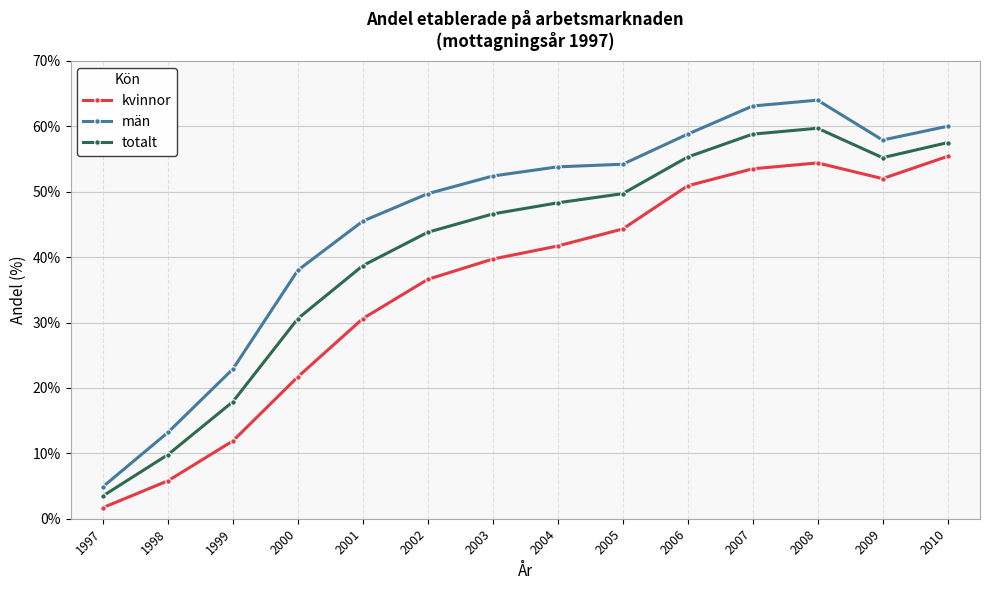

At which label is män closest to 34?

2000